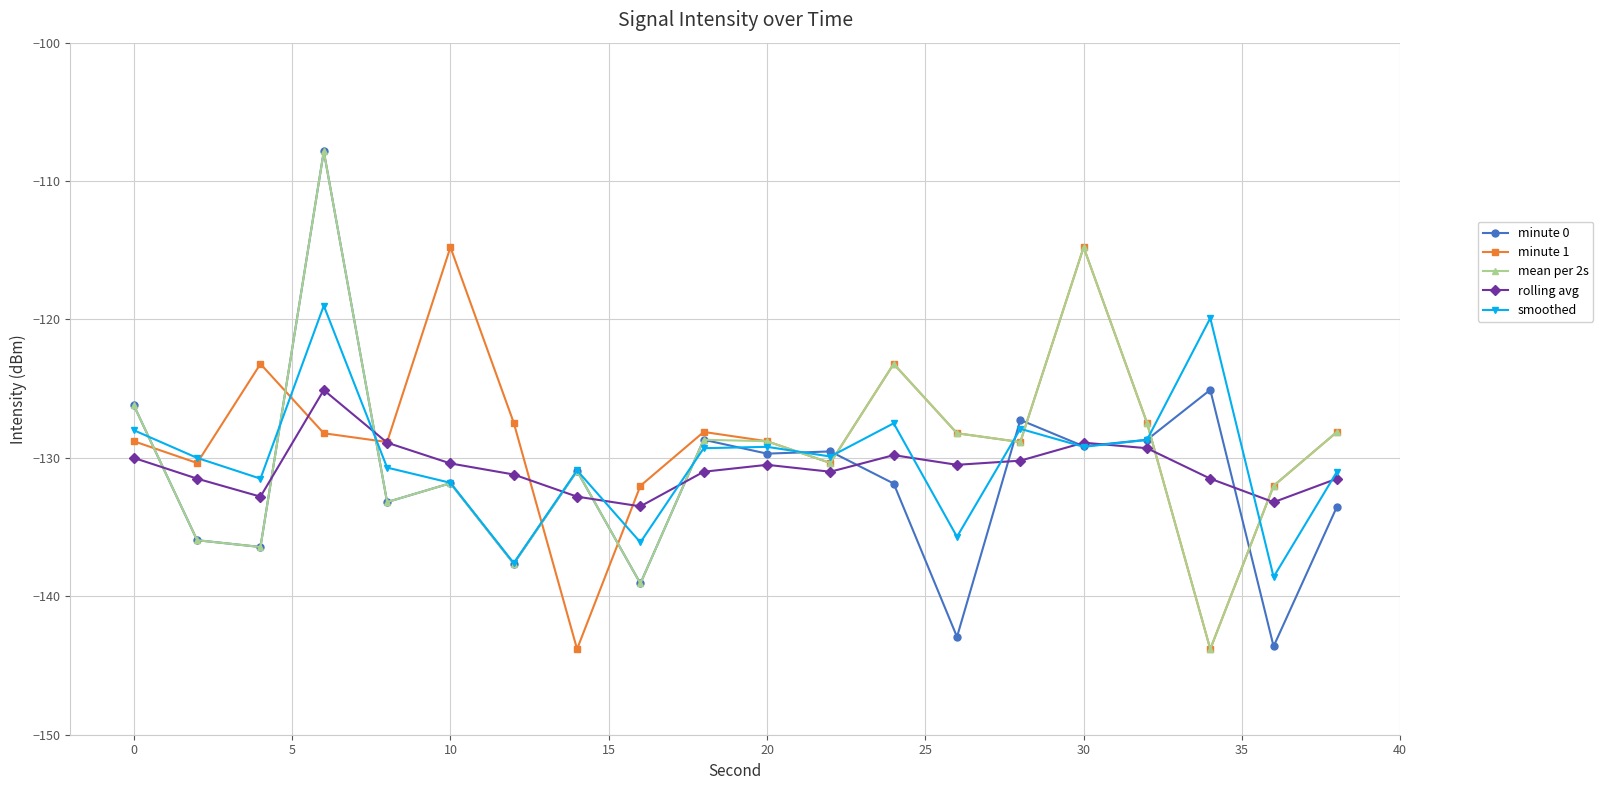

What are all the series names shown in the legend?

minute 0, minute 1, mean per 2s, rolling avg, smoothed